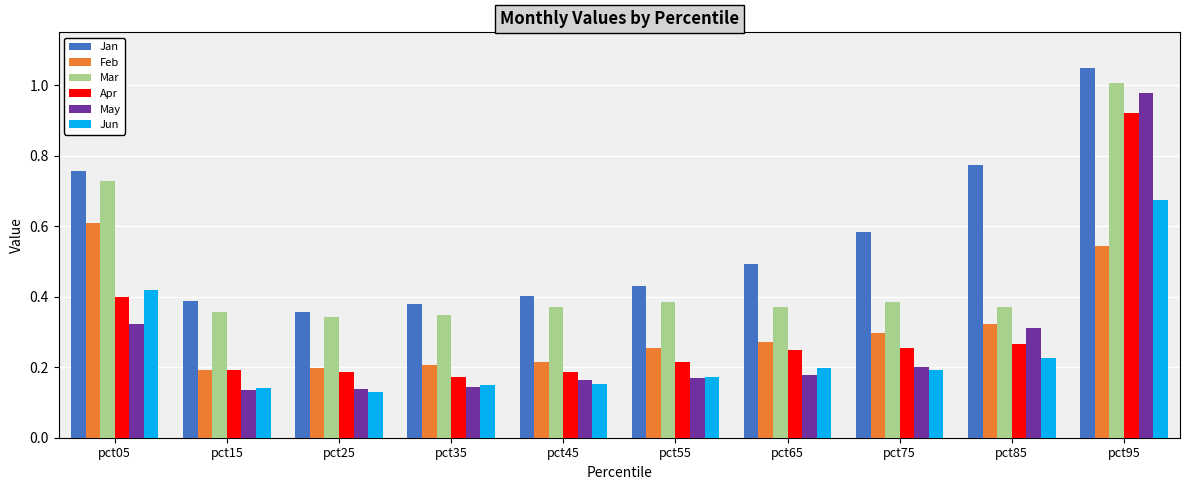

Are the bars horizontal?

No